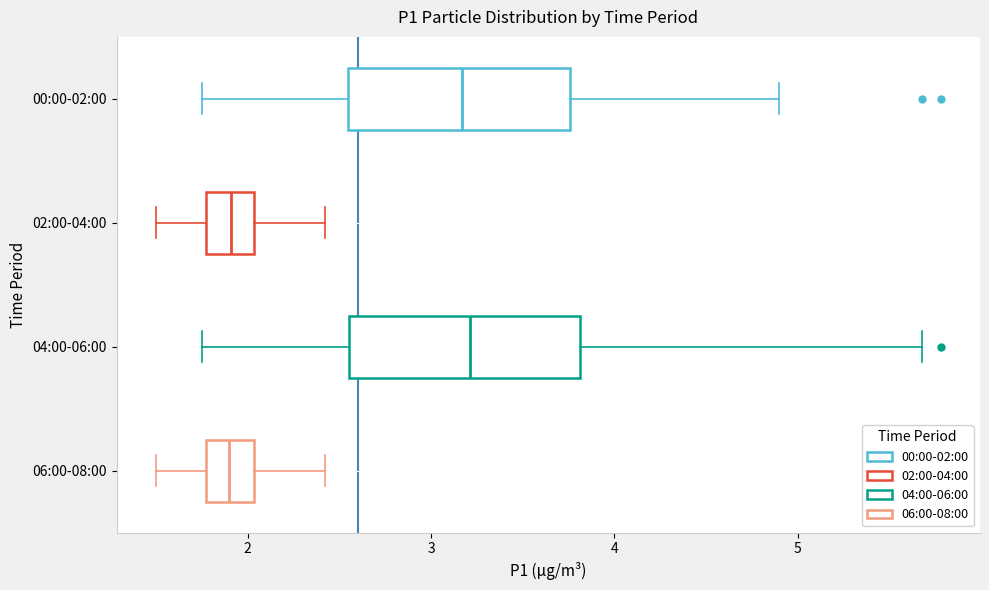

Reading bottom to top, read every box against the x-axis: the position of its median line, the range the box covers, and the ends of its whiskers. The values are not printed on the chart, so give them approximately, as read against the axis.

06:00-08:00: median 1.9, box 1.8 to 2.0, whiskers 1.5 to 2.4
04:00-06:00: median 3.2, box 2.6 to 3.8, whiskers 1.8 to 5.7
02:00-04:00: median 1.9, box 1.8 to 2.0, whiskers 1.5 to 2.4
00:00-02:00: median 3.2, box 2.5 to 3.8, whiskers 1.8 to 4.9